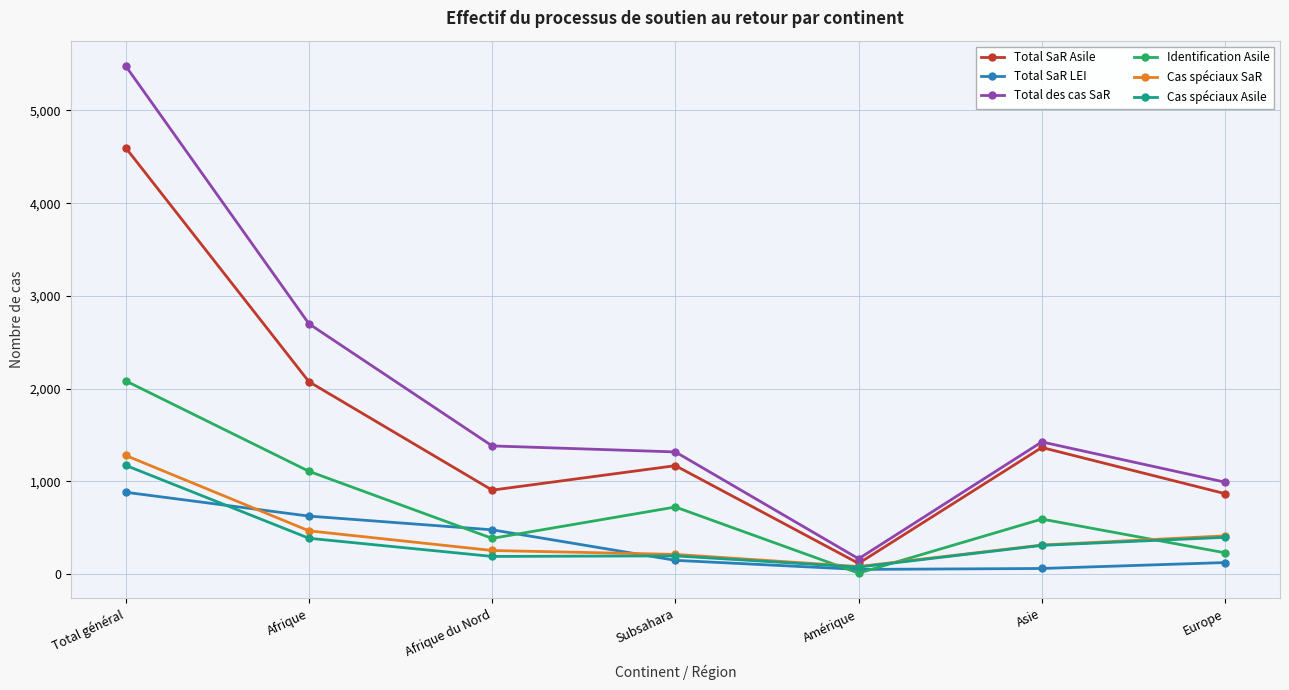

How many categories are shown in the chart?

7